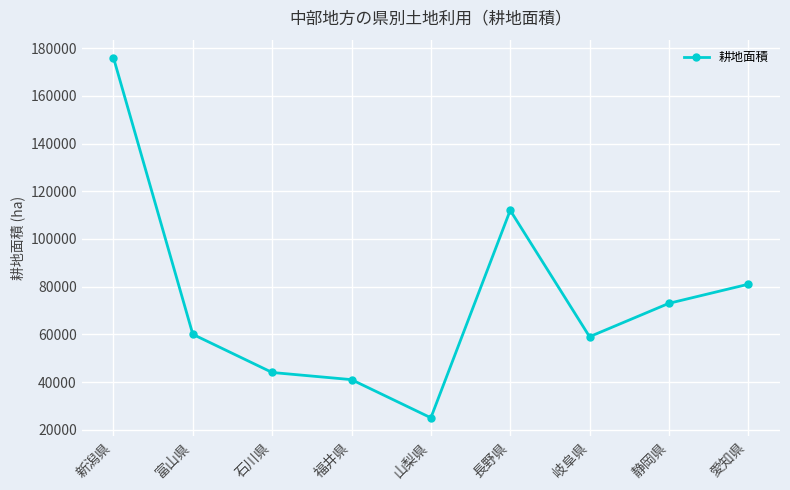

What is the change in value from 長野県 to 愛知県?

-31000